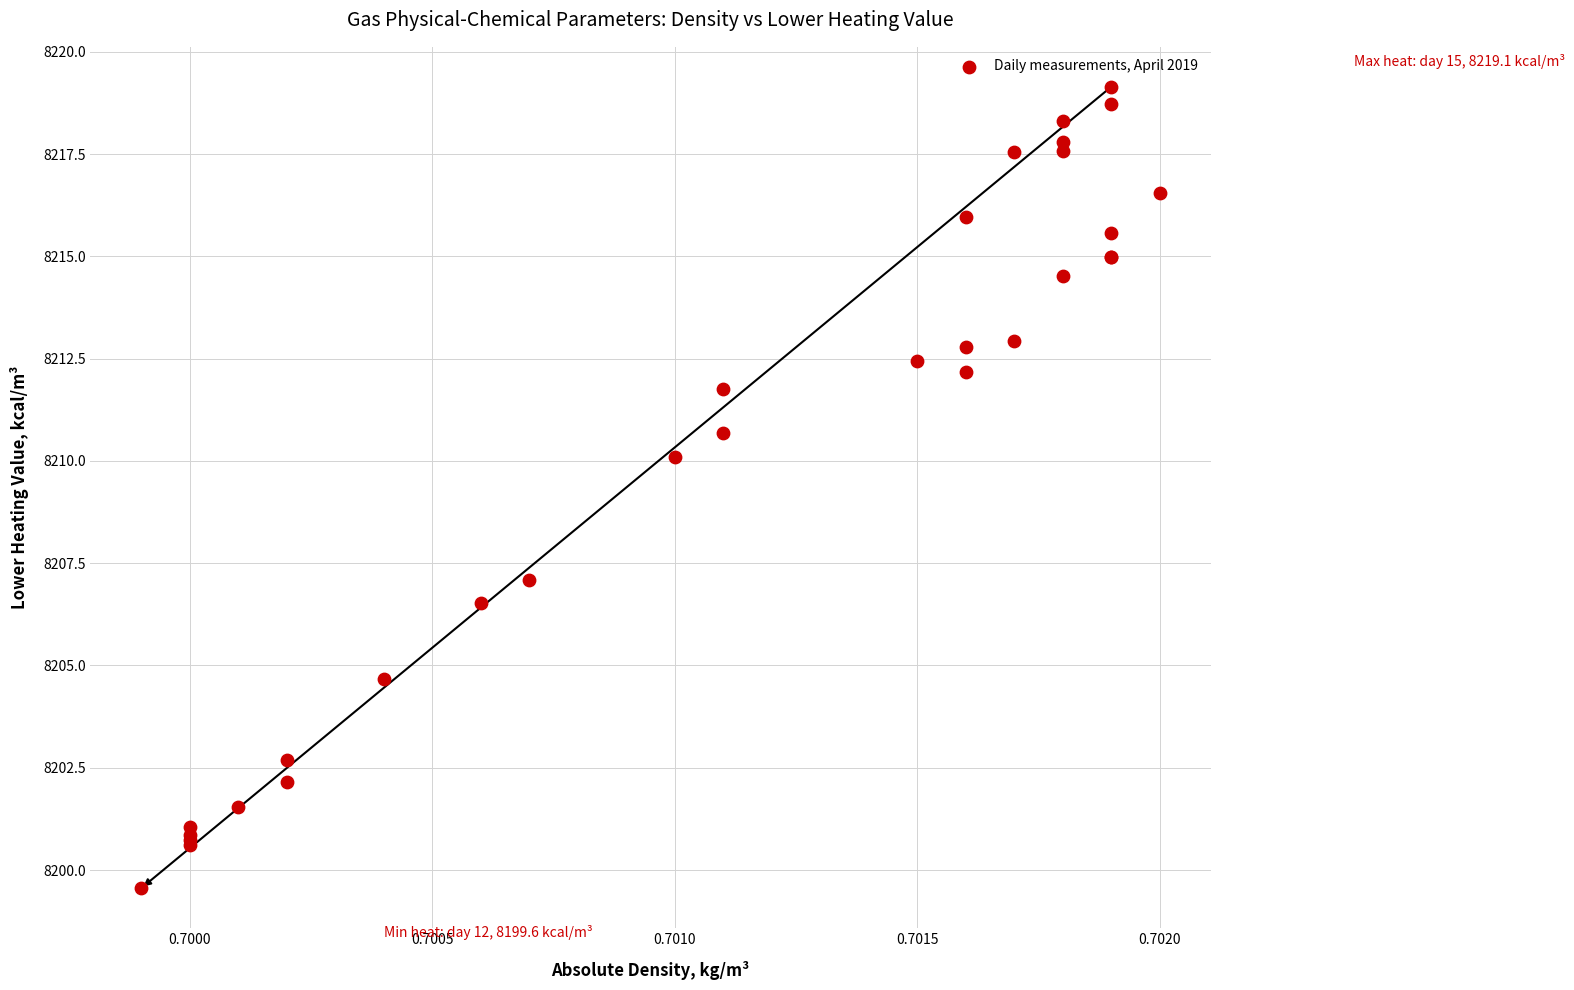

What Y value in the scatter plot is closest to 8209?

8210.1